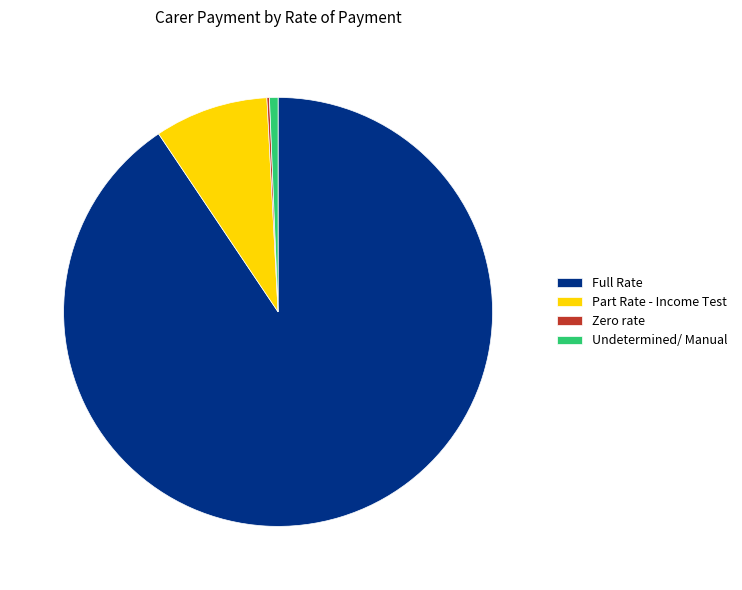

What is the largest slice in the pie chart?

Full Rate